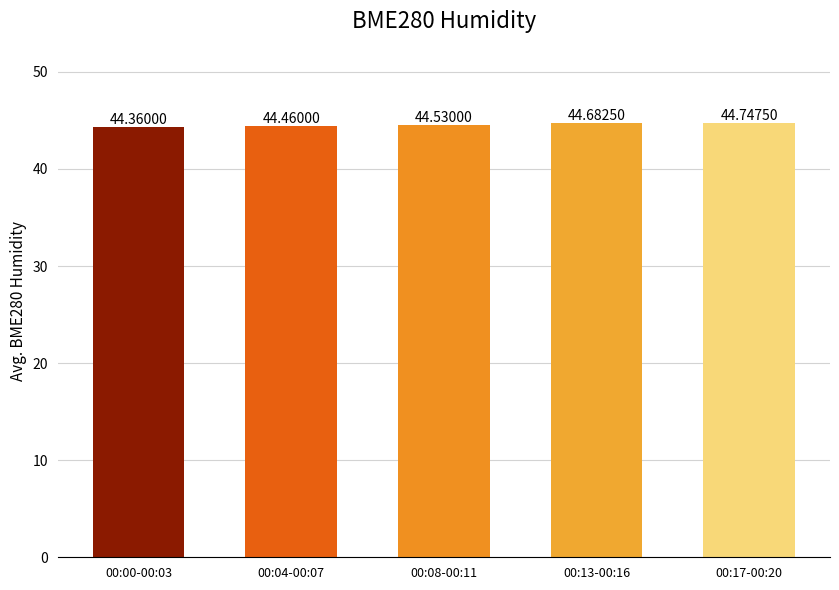

The value at 00:17-00:20 is 44.7. True or false?

True